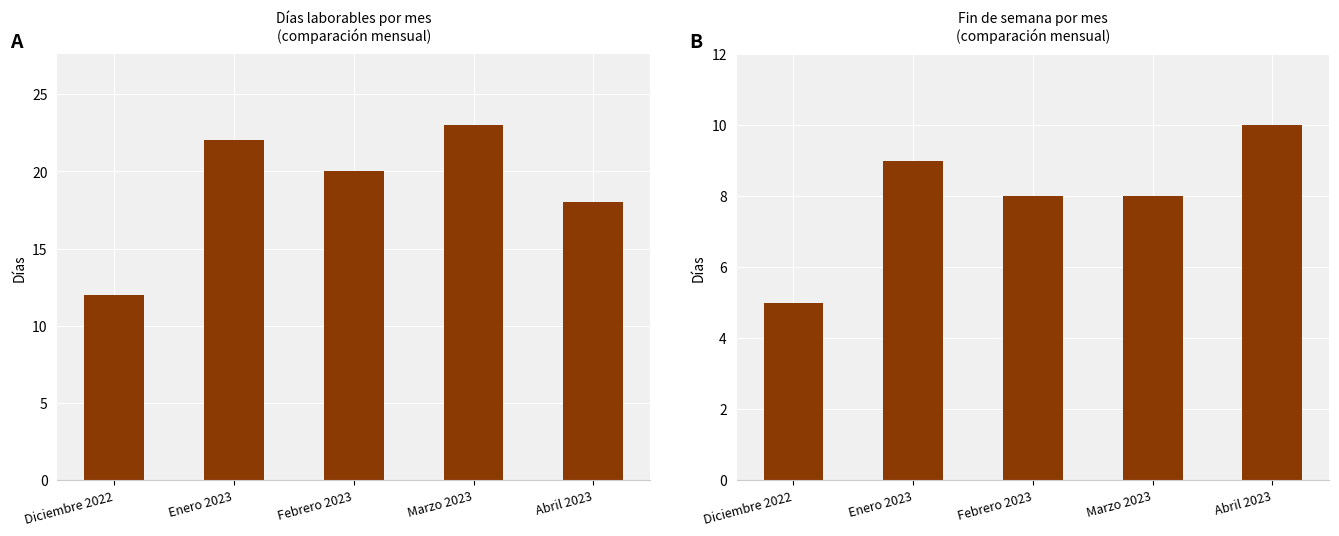

List the labels in order of Fin de semana value, smallest first.

Diciembre 2022, Febrero 2023, Marzo 2023, Enero 2023, Abril 2023